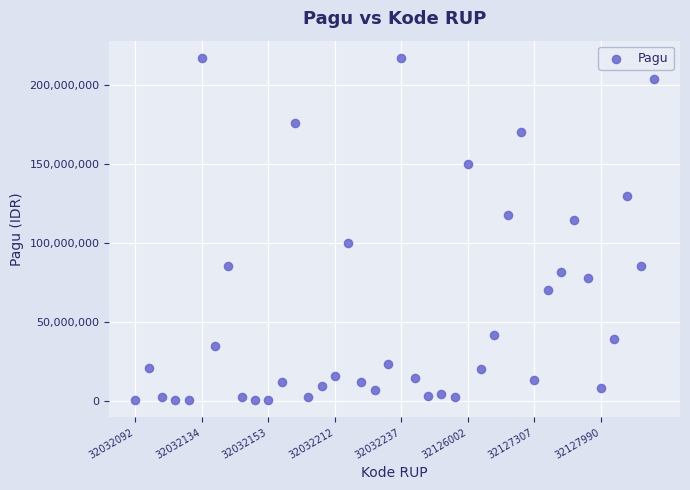

What is the range of Y values (max minus min)?

216860000